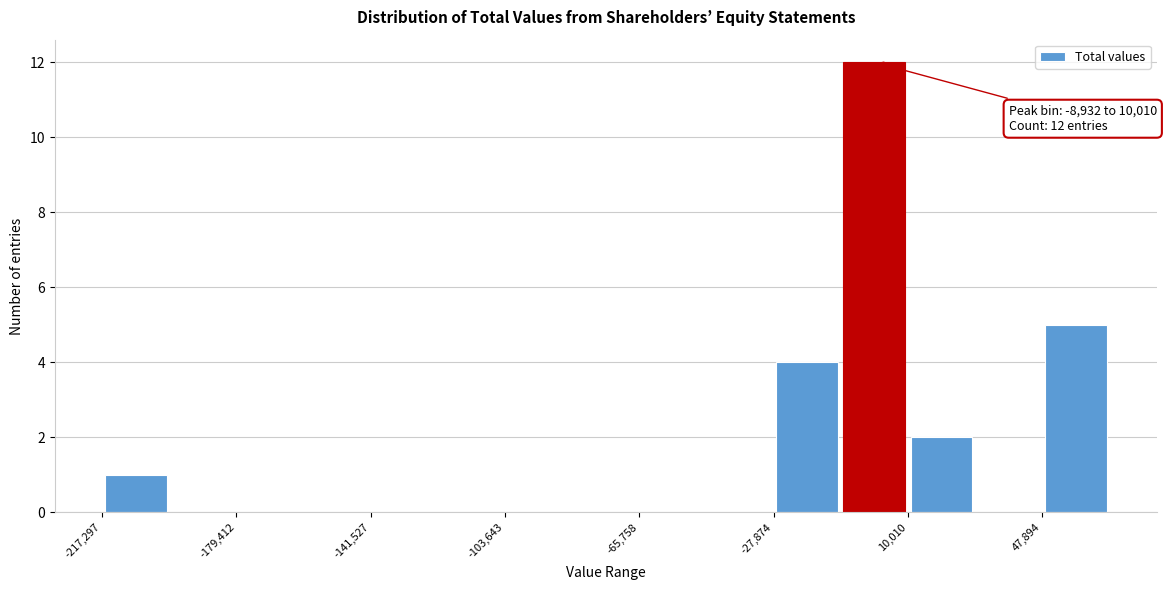

Read against the x-axis, roughly where is the centre of the tallest bar?

0